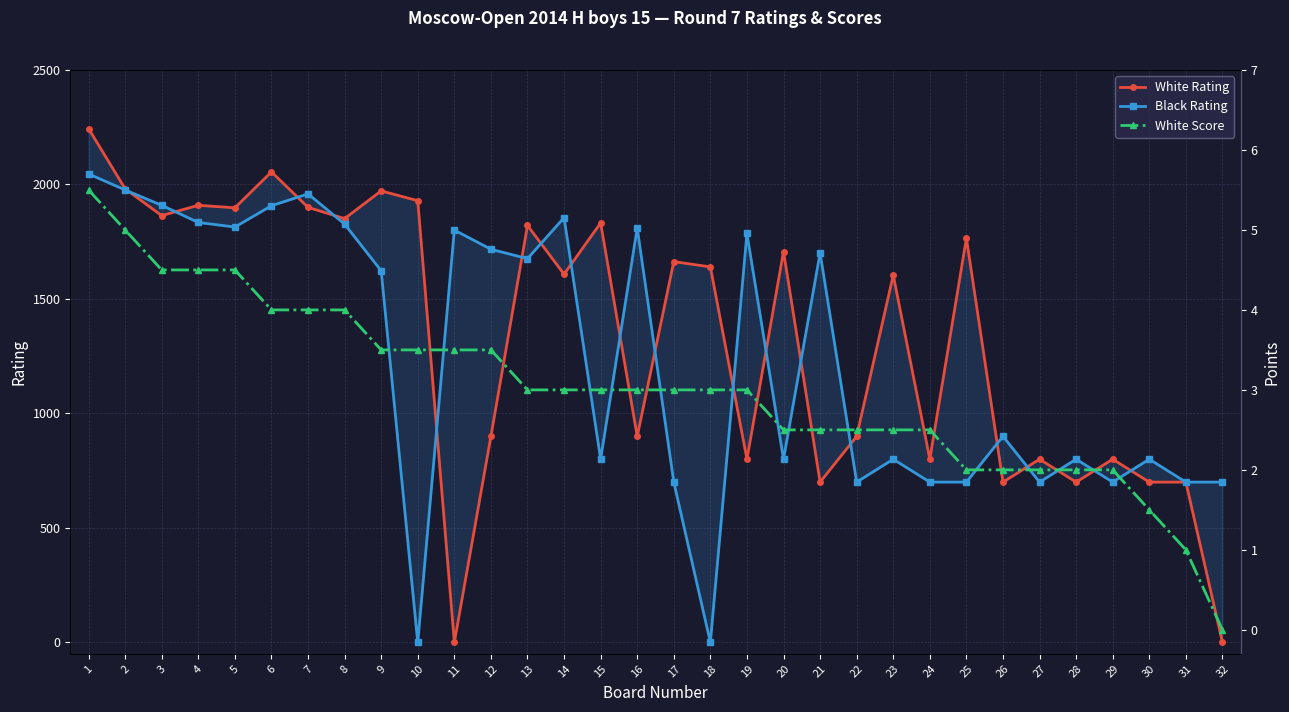

Read the White Rating value at 9.

1972.0